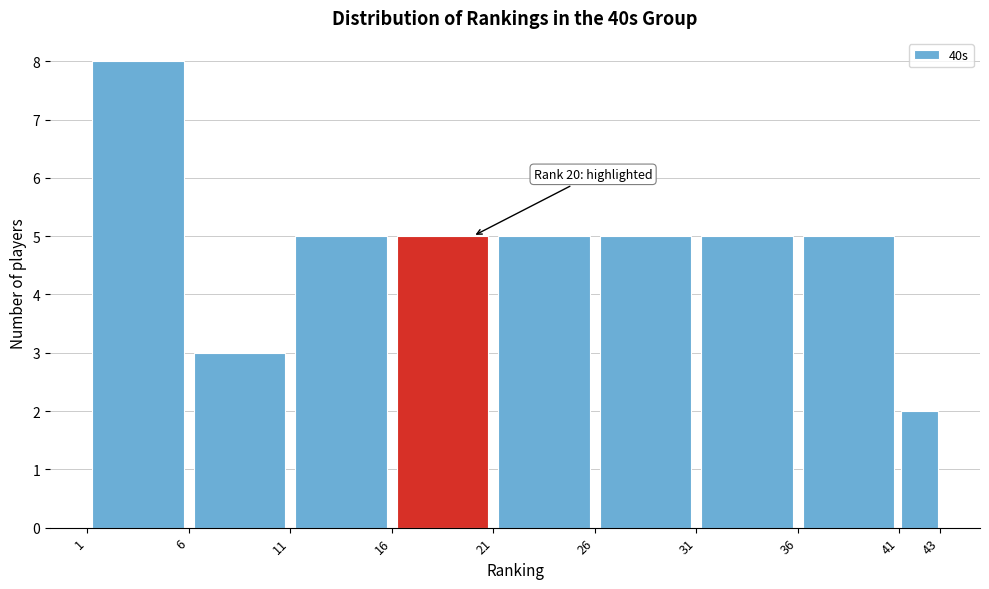

Over which range of the x-axis is the bar tallest?

1 to 6